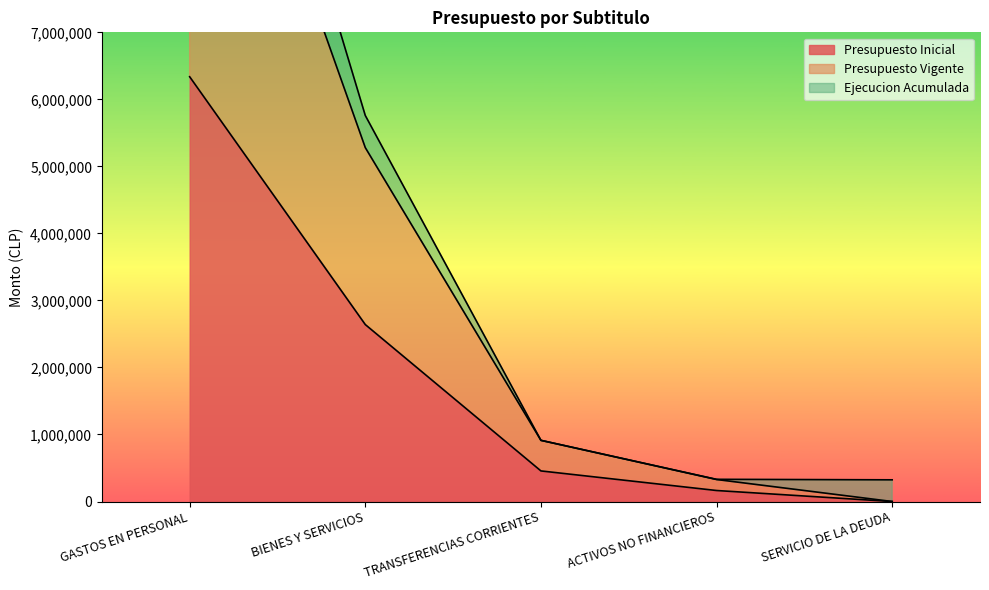

At which label is Presupuesto Inicial closest to 3168710?

BIENES Y SERVICIOS